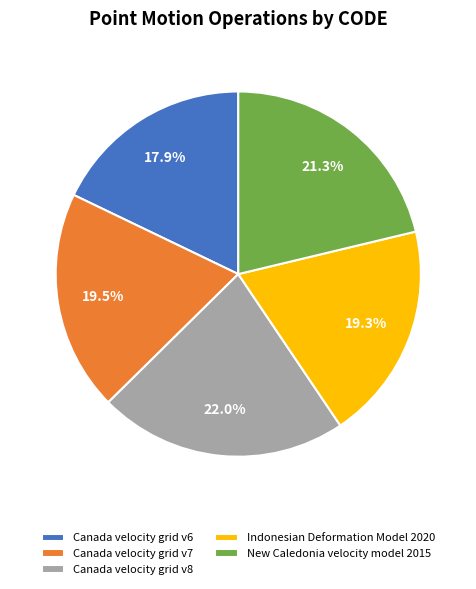

Count the number of slices in the pie.

5